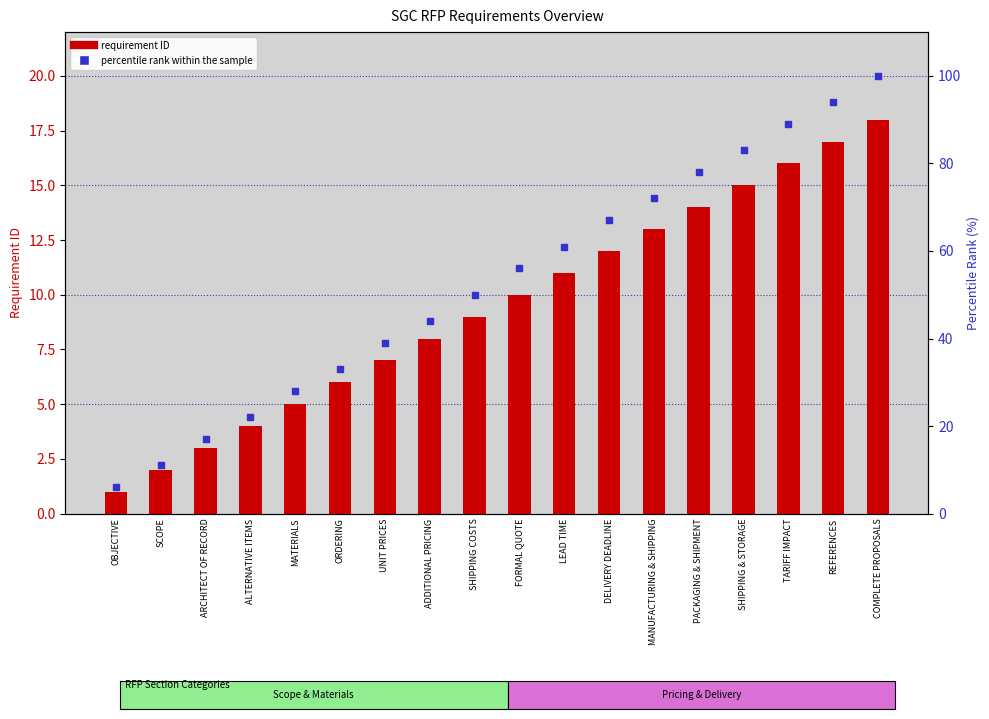

At how many categories does at least one series exceed 44?

10